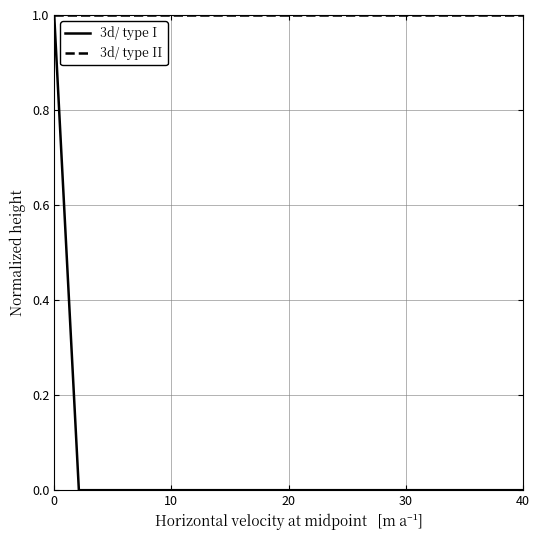

Does the chart display data point markers on the line(s)?

No